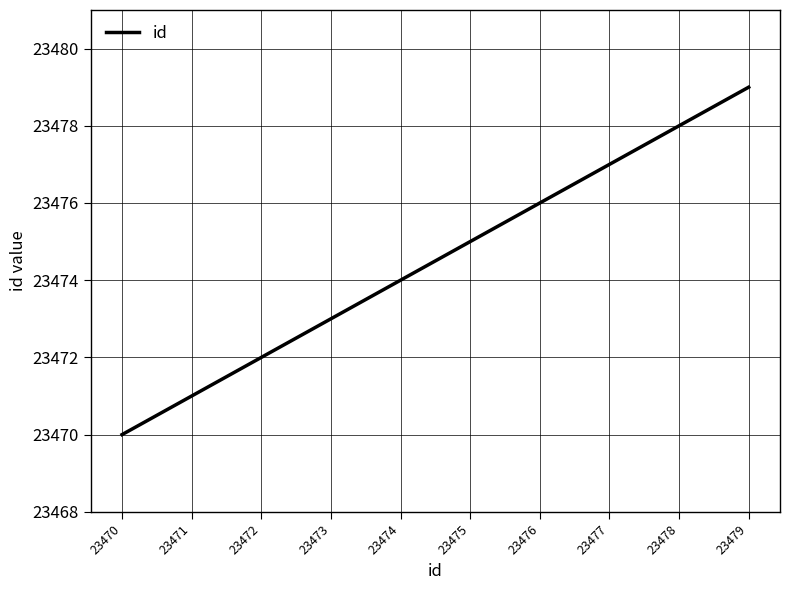

What is the sum of all values?

234745